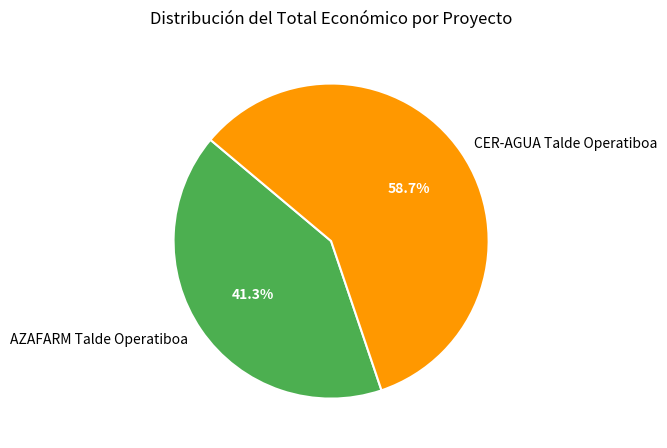

Rank the categories by value from lowest to highest.

AZAFARM Talde Operatiboa, CER-AGUA Talde Operatiboa